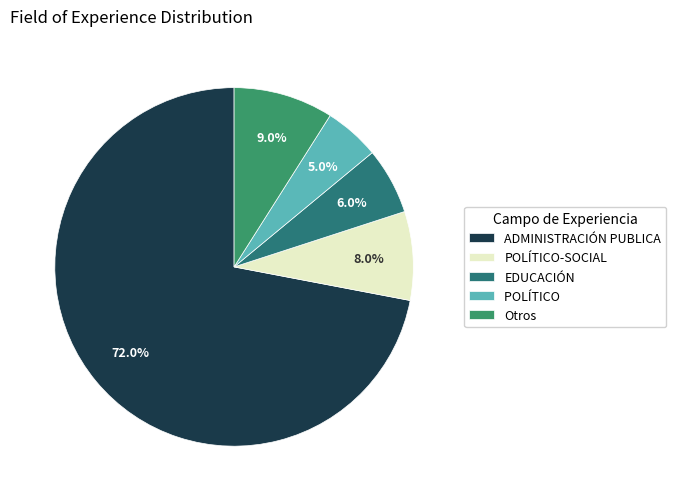

Which slice is the largest?

ADMINISTRACIÓN PUBLICA